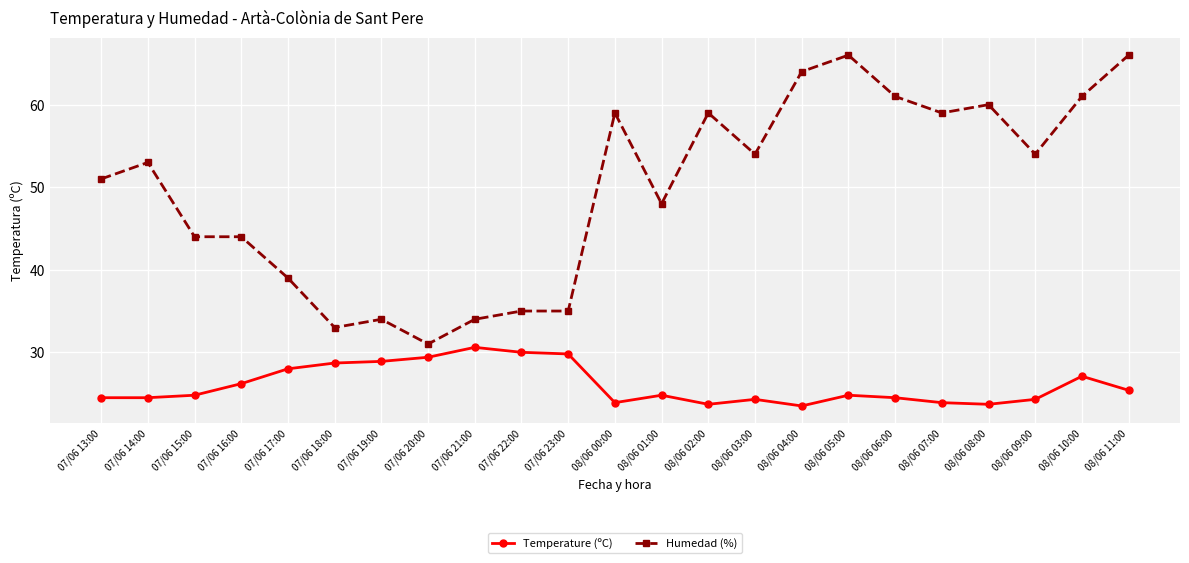

How many data points does each series have?

23